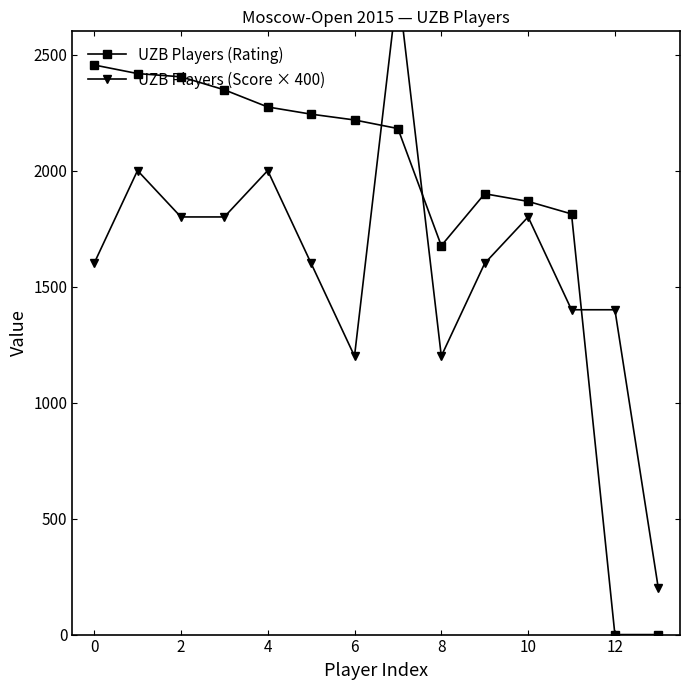

At which label is UZB Players (Rating) closest to 1227?

8